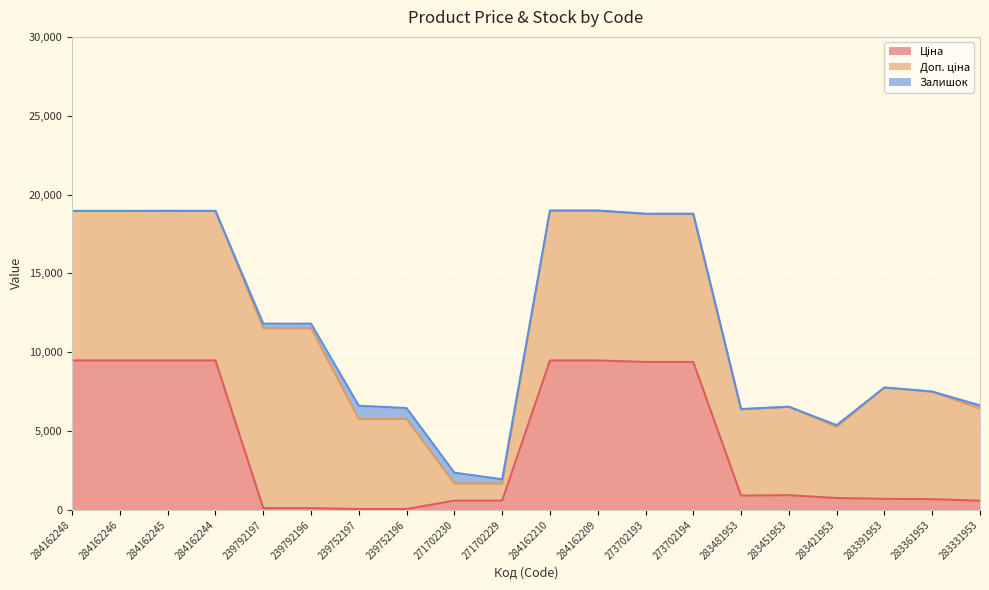

Which has a higher value, 284162244 or 283481953?

284162244